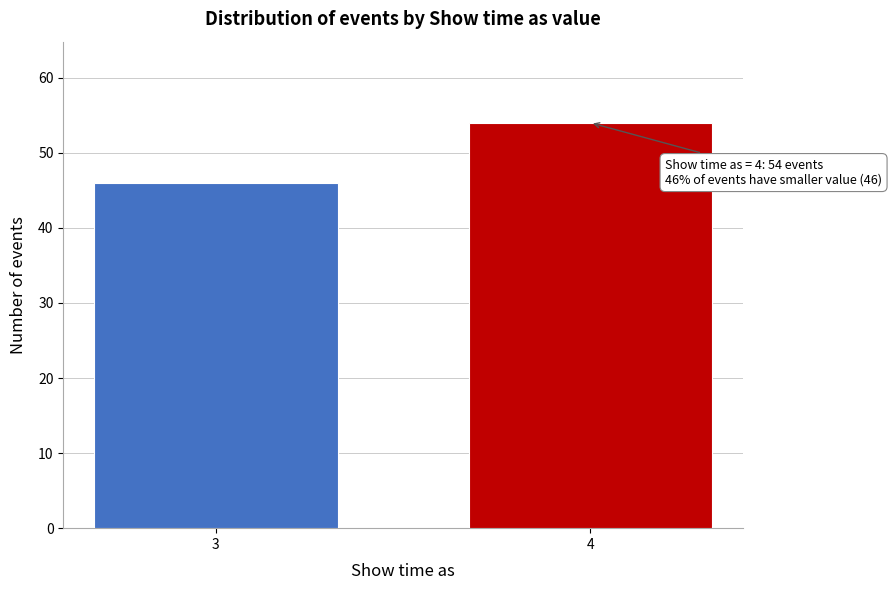

Reading left to right, transcribe all the data shown in this chart.

3=46	4=54